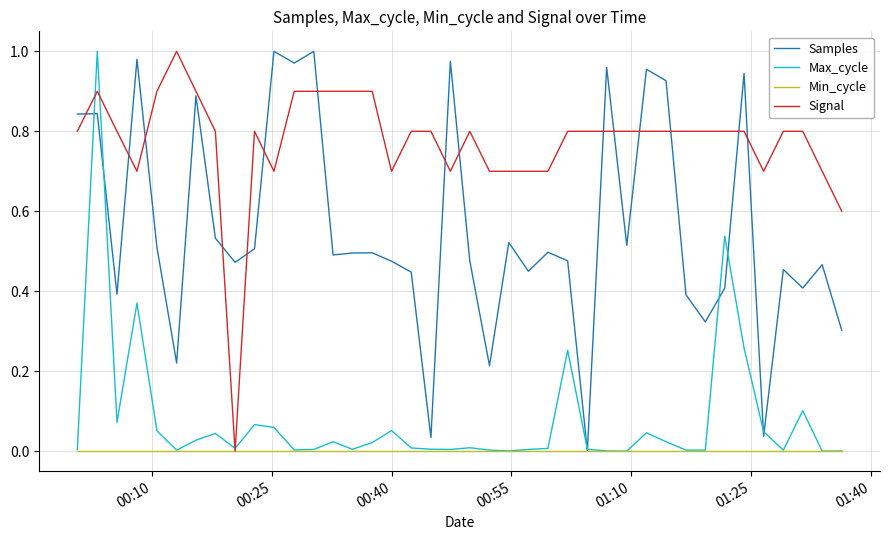

How many lines are shown in the chart?

4